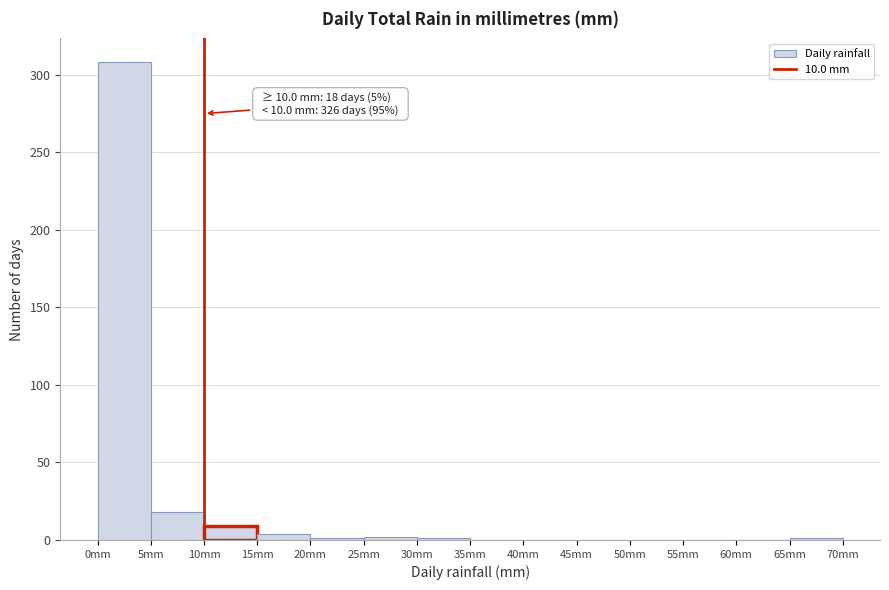

Which range on the x-axis has the tallest bar?

0 to 5